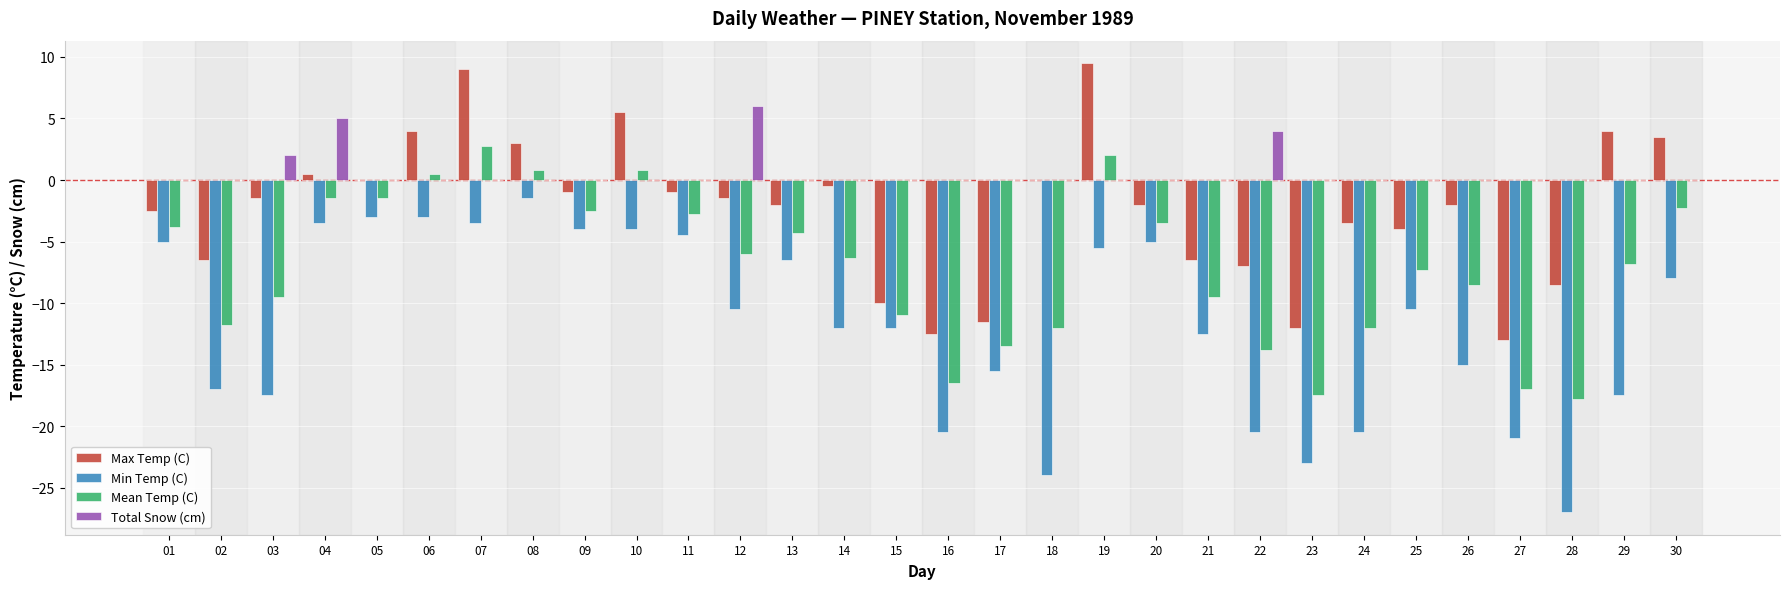

At which label does Total Snow (cm) reach its peak?

12